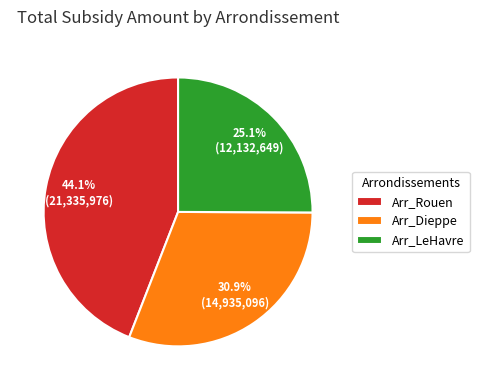

What is the largest slice in the pie chart?

Arr_Rouen